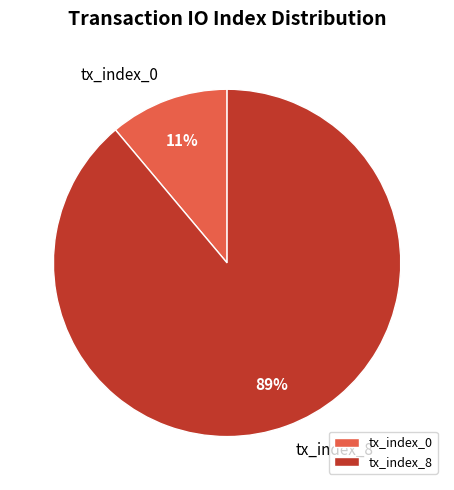

Does tx_index_8 represent more than half of the total?

Yes